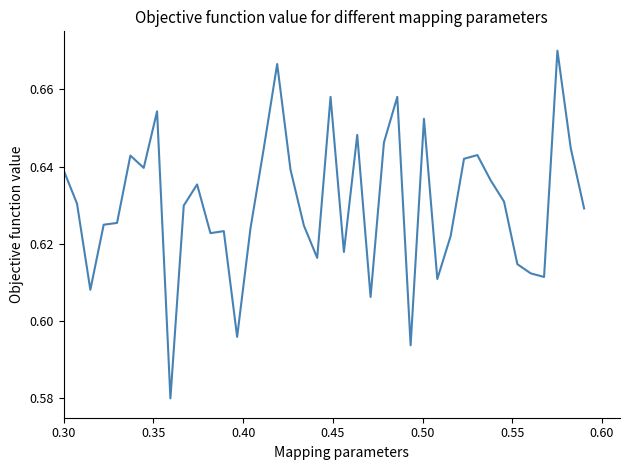

Is this an area chart (filled region under the line)?

No